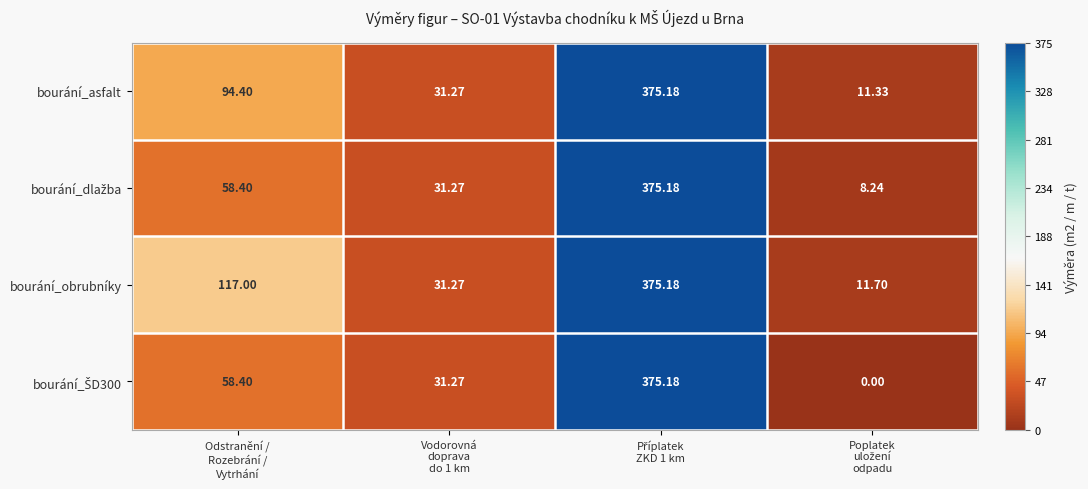

Which series has the largest total across all categories?

bourání_obrubníky